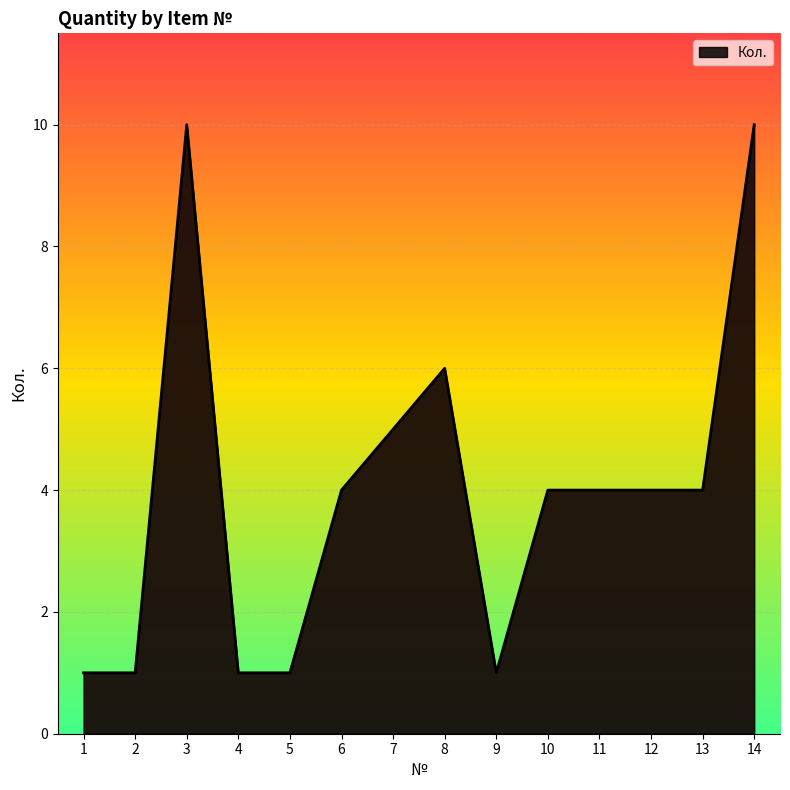

The value at 13 is 4. True or false?

True